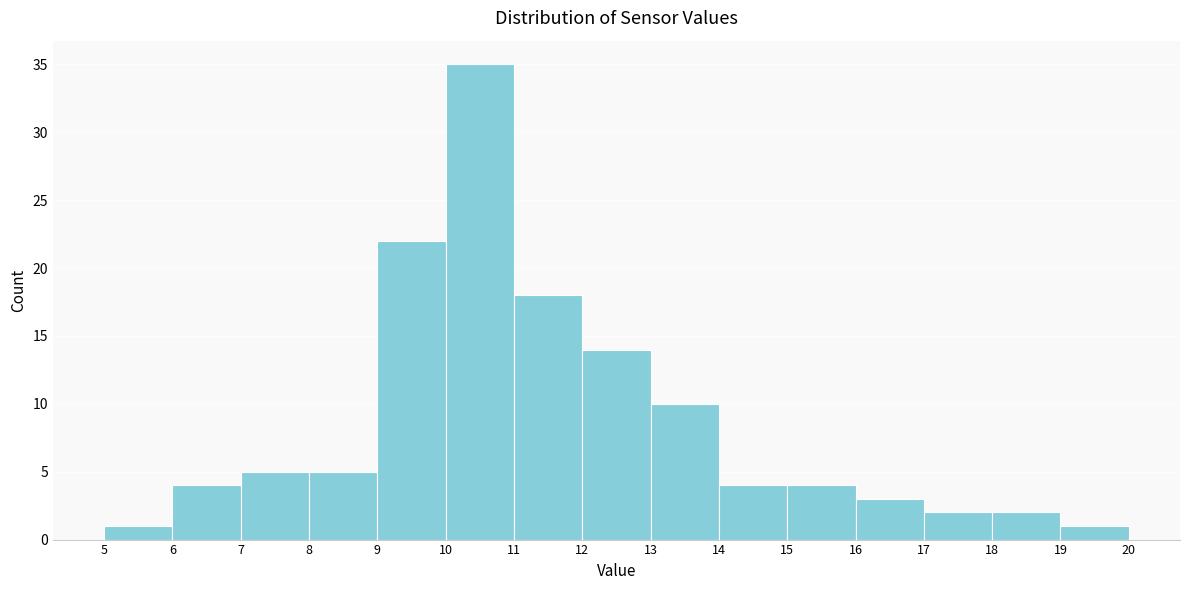

Over which range of the x-axis is the bar tallest?

10 to 11